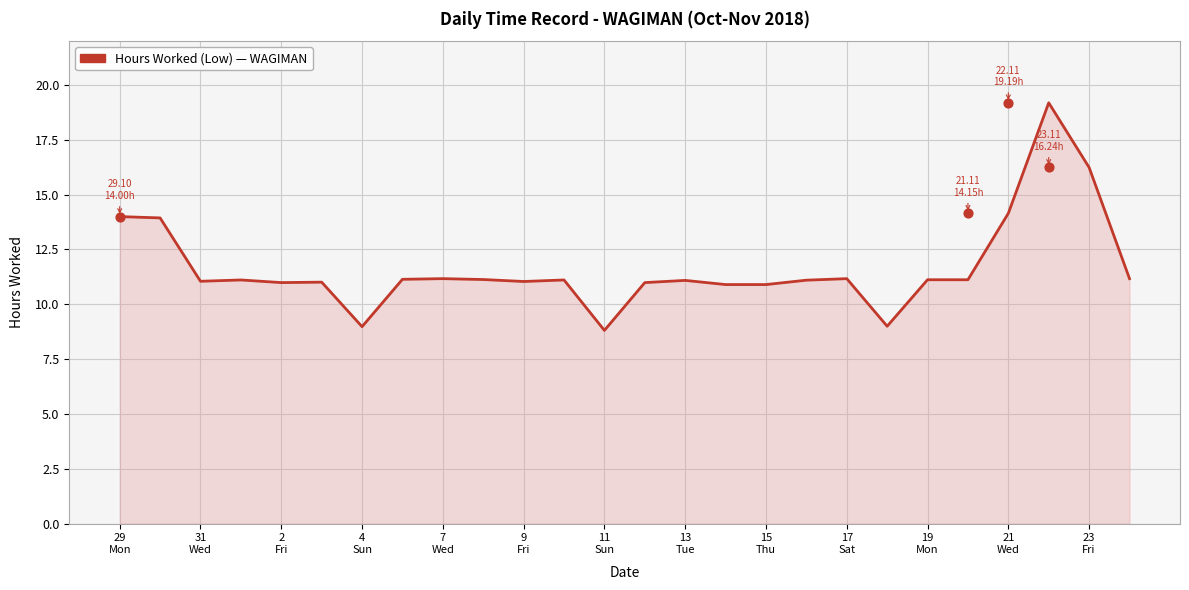

Between 31 Wed and 19 Mon, which is larger?

19 Mon